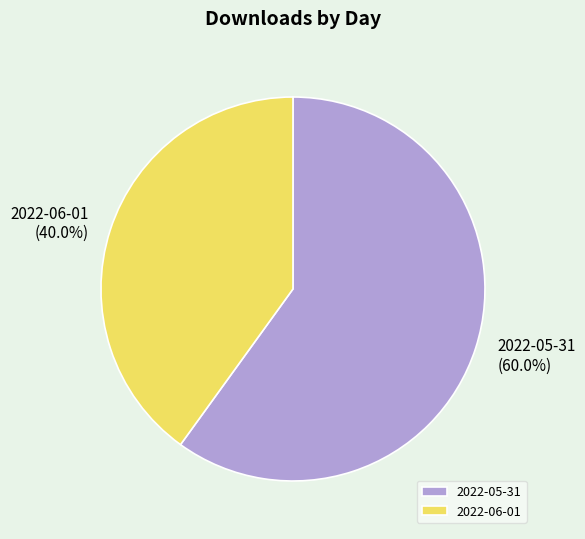

How many segments does this pie chart have?

2